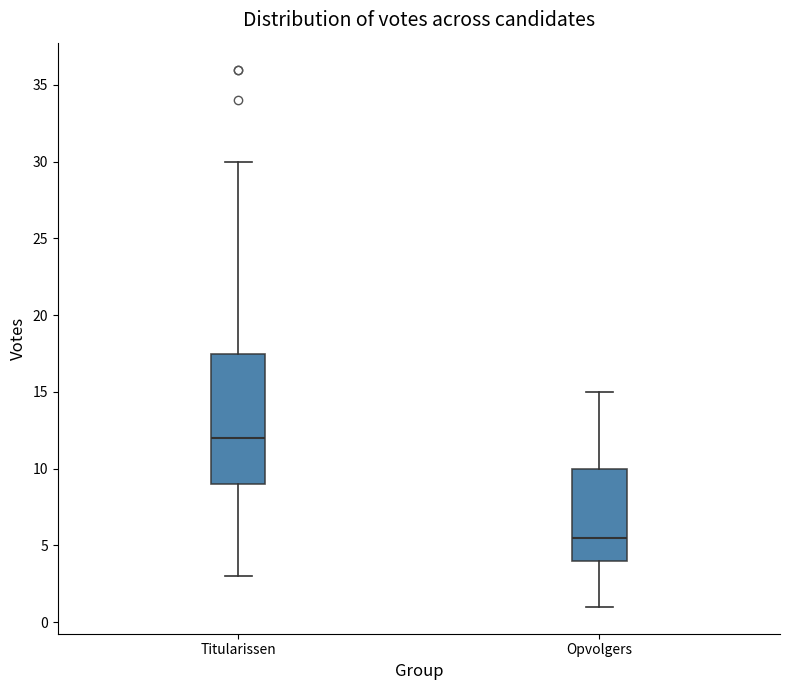

Where is the lower edge of the box for Titularissen on the y-axis? The values are not printed on the chart, so give them approximately, as read against the axis.

9.0